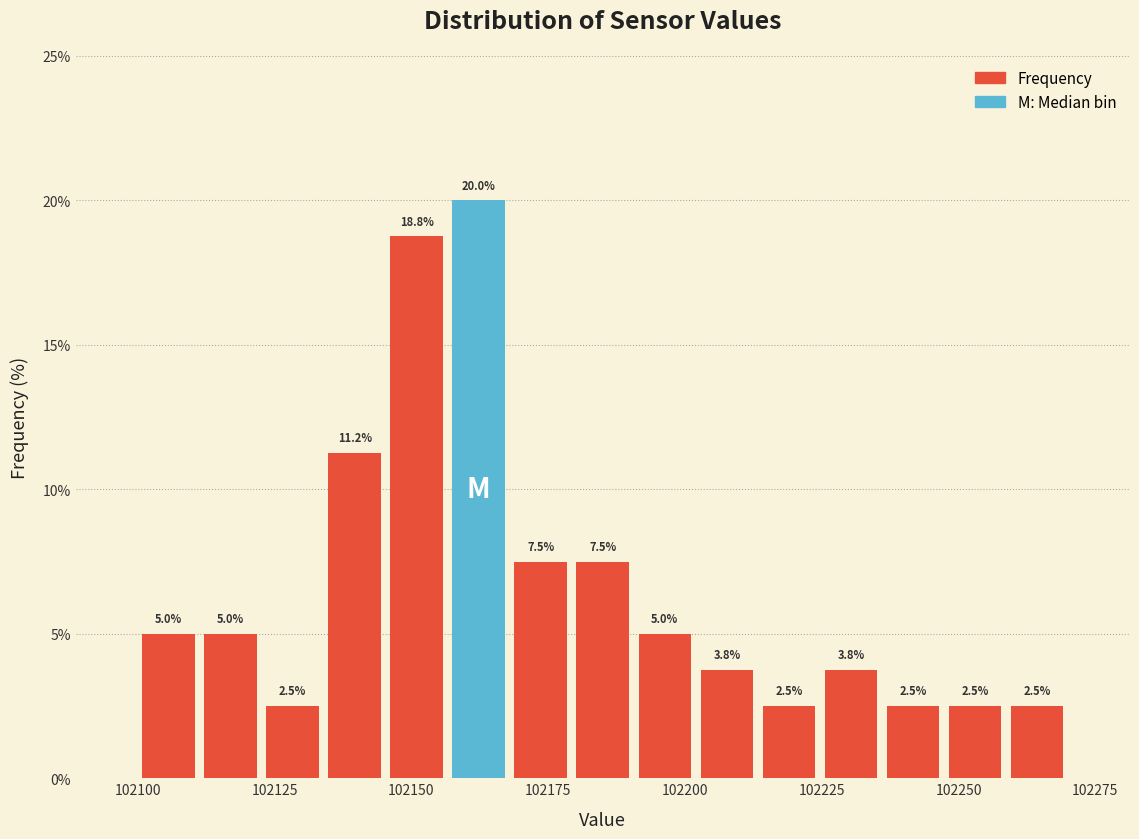

Around what value on the x-axis is the tallest bar? Give the approximate position of its centre, as read against the axis.

102160